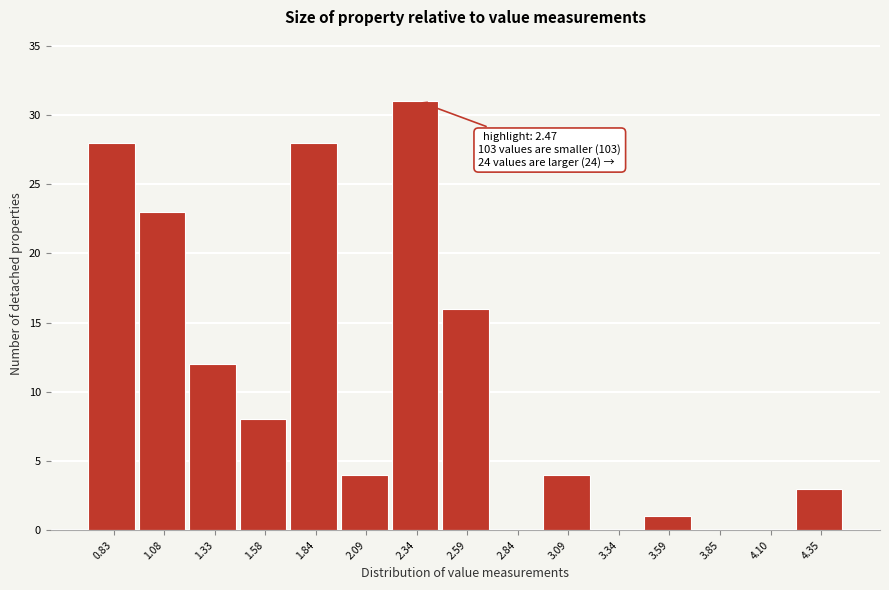

Reading left to right, extract all data points from this chart.

0.83=28	1.08=23	1.33=12	1.58=8	1.84=28	2.09=4	2.34=31	2.59=16	2.84=0	3.09=4	3.34=0	3.59=1	3.85=0	4.10=0	4.35=3